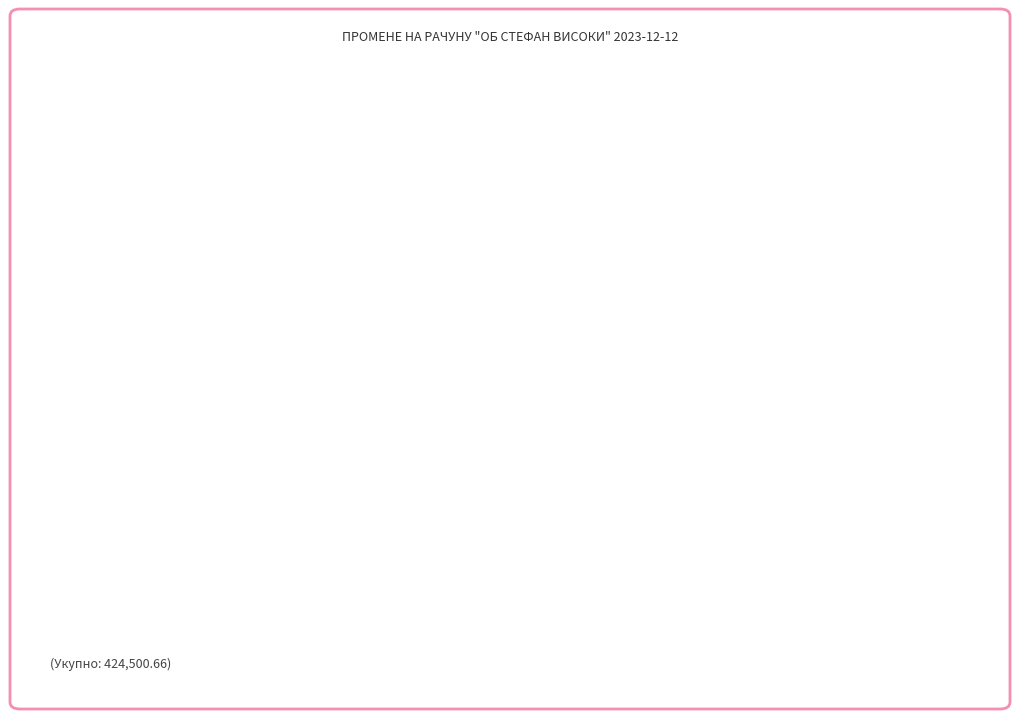

Is there any slice that represents more than half of the pie?

No